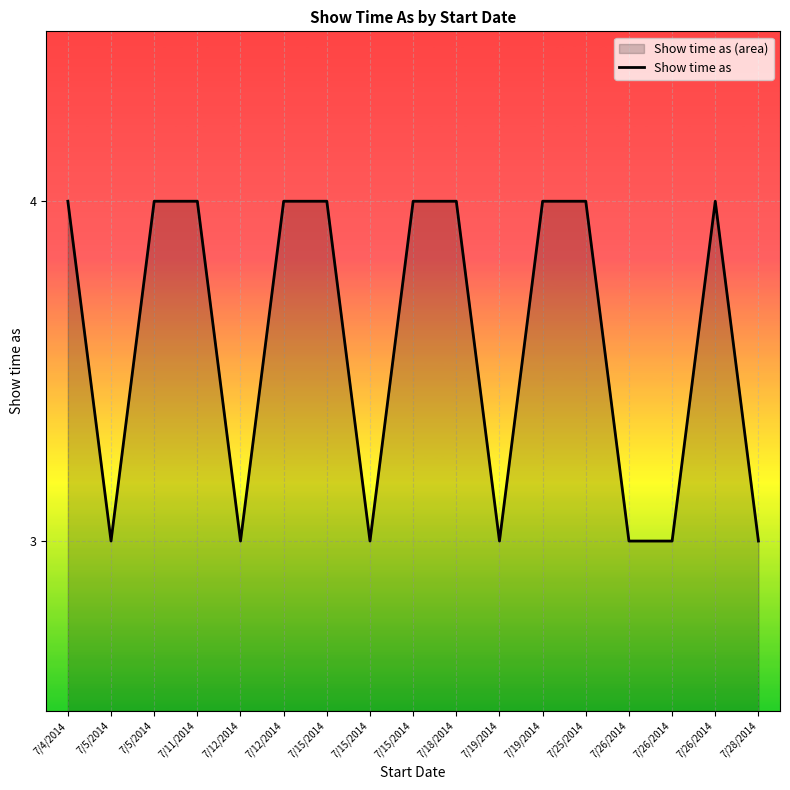

What is the change in value from 7/25/2014 to 7/26/2014?

-1